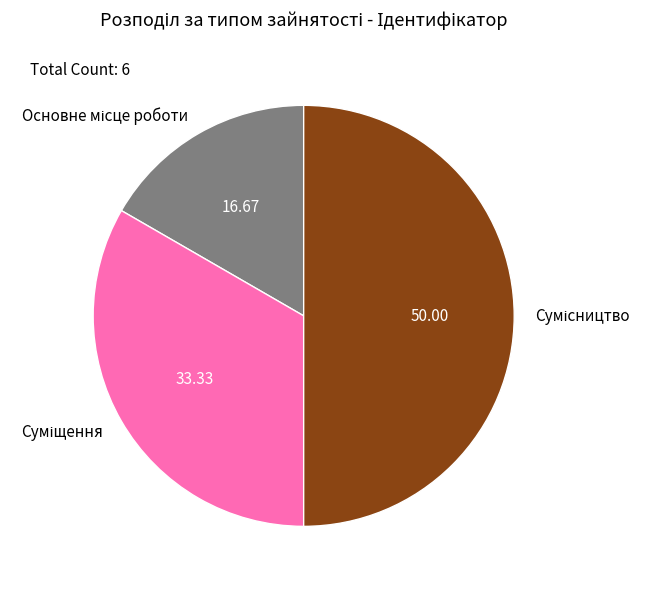

To the nearest percent, what portion does Основне місце роботи represent?

17%